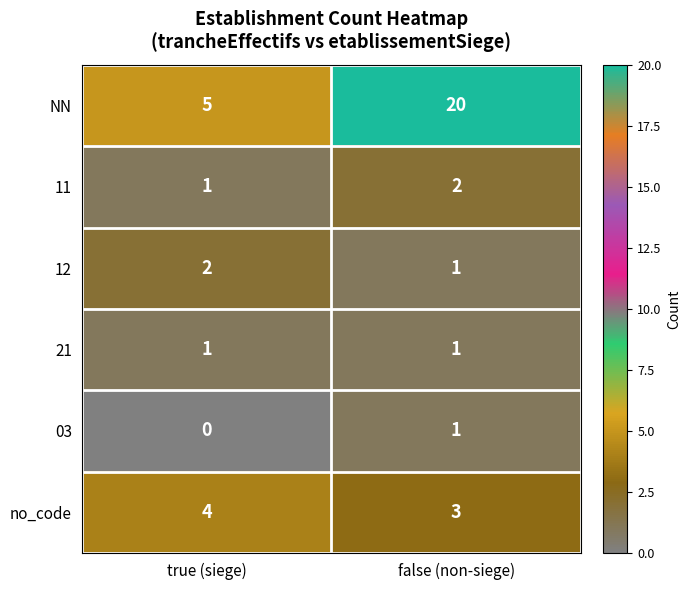

What is the difference between the maximum and minimum values in the NN series?

15